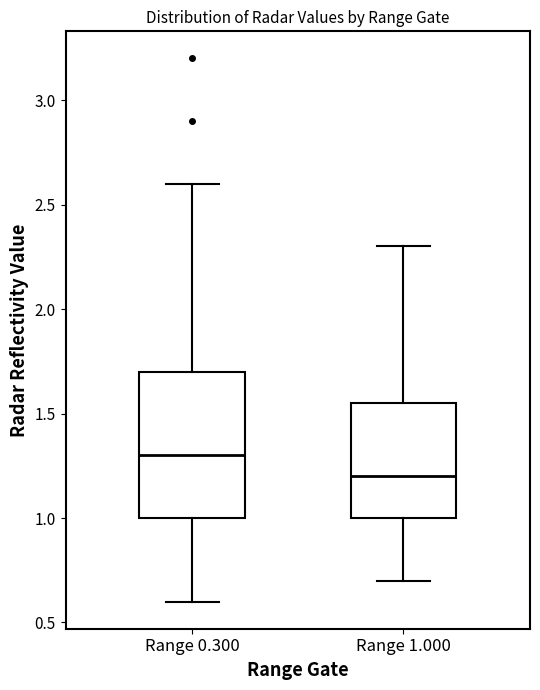

Reading left to right, read every box against the y-axis: the position of its median line, the range the box covers, and the ends of its whiskers. The values are not printed on the chart, so give them approximately, as read against the axis.

Range 0.300: median 1.30, box 1.00 to 1.70, whiskers 0.60 to 2.60
Range 1.000: median 1.20, box 1.00 to 1.55, whiskers 0.70 to 2.30